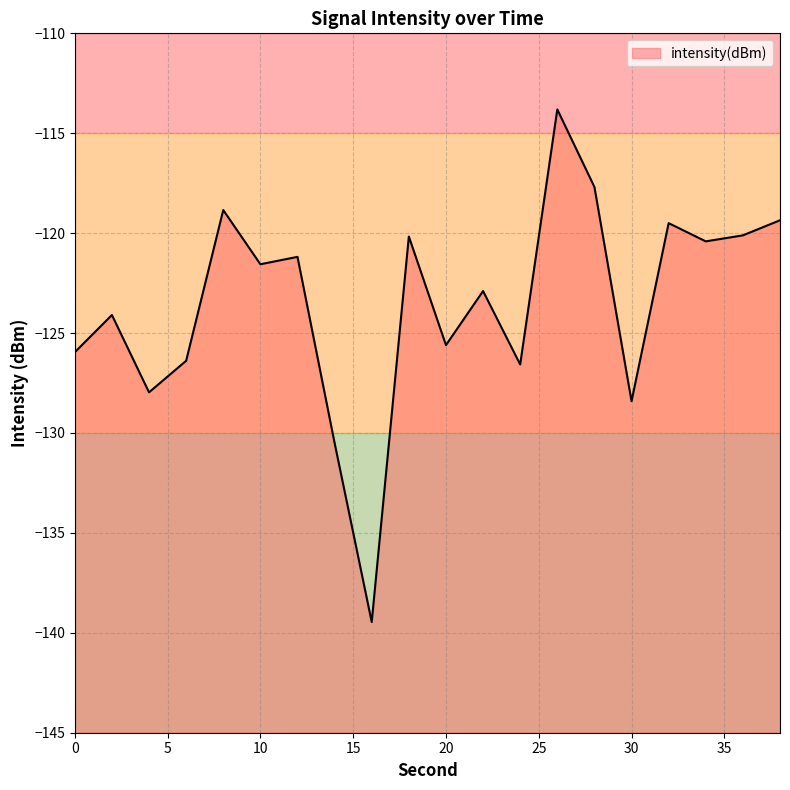

Rank the categories by value from lowest to highest.

16, 14, 30, 4, 24, 6, 0, 20, 2, 22, 10, 12, 34, 18, 36, 32, 38, 8, 28, 26